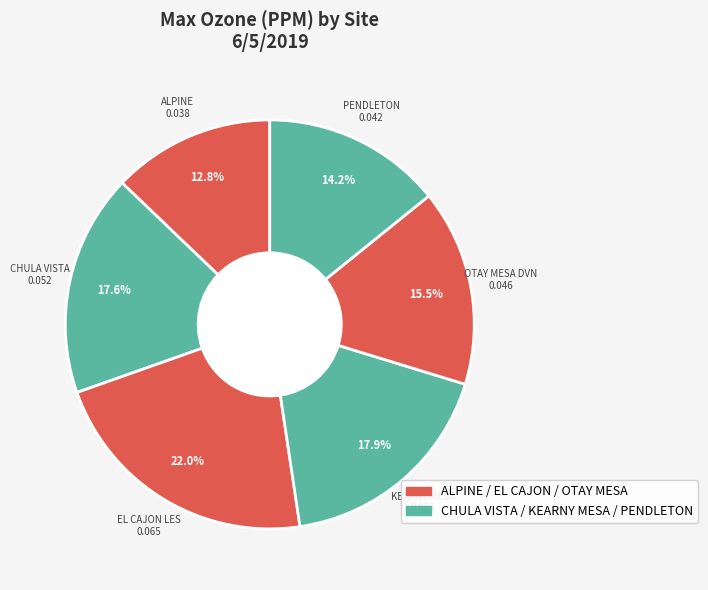

How many segments does this pie chart have?

6